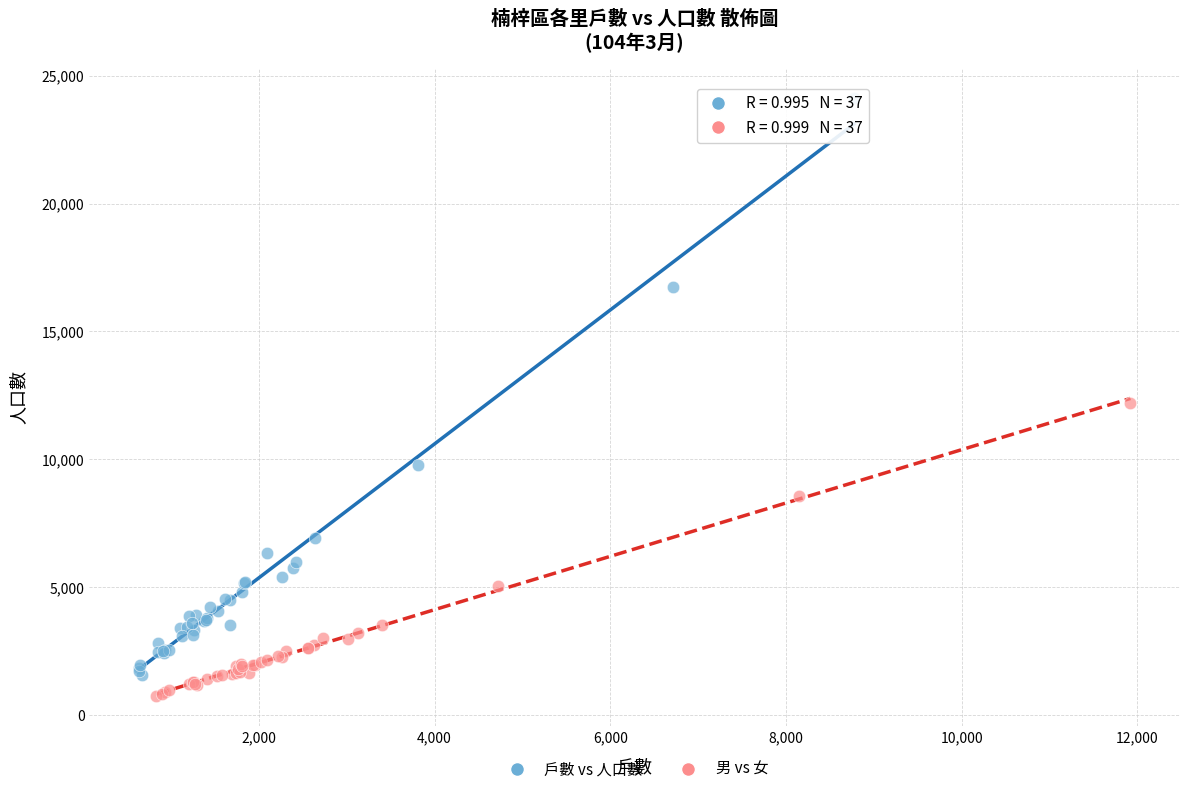

Which series contains the highest Y value?

戶數 vs 人口數